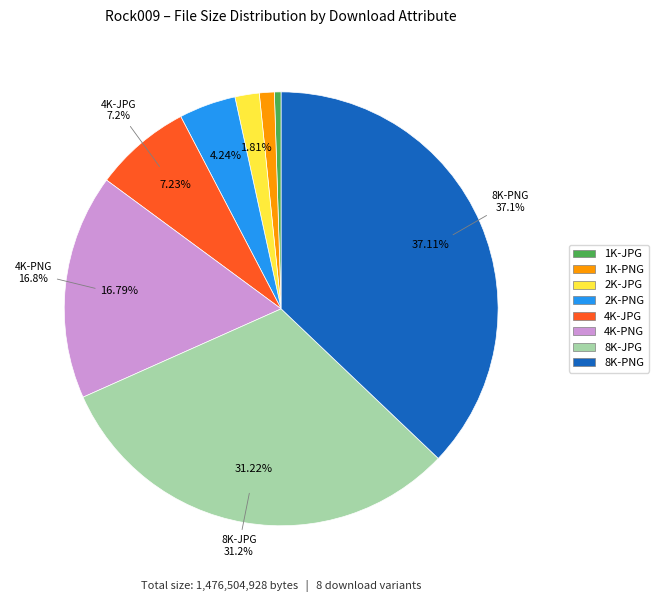

What percentage is NOT represented by 8K-PNG?

62.9%